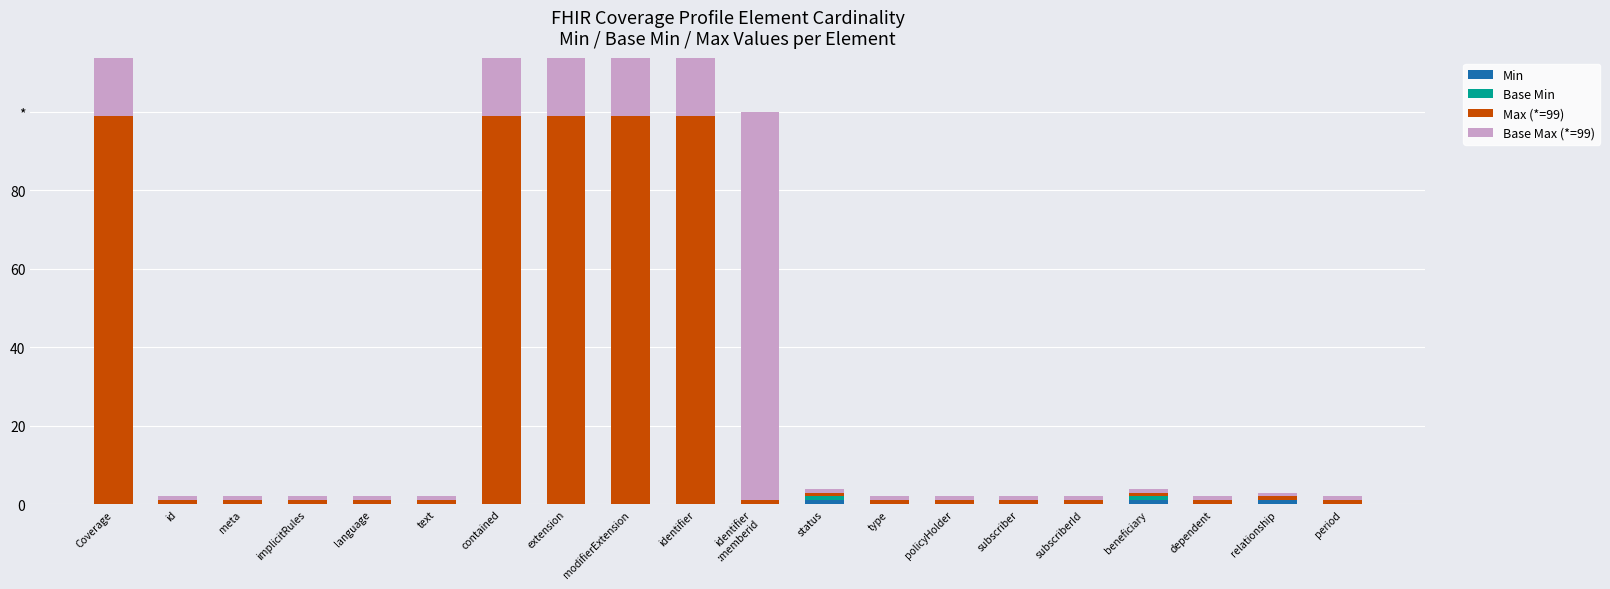

Which has a higher value, relationship or period?

relationship